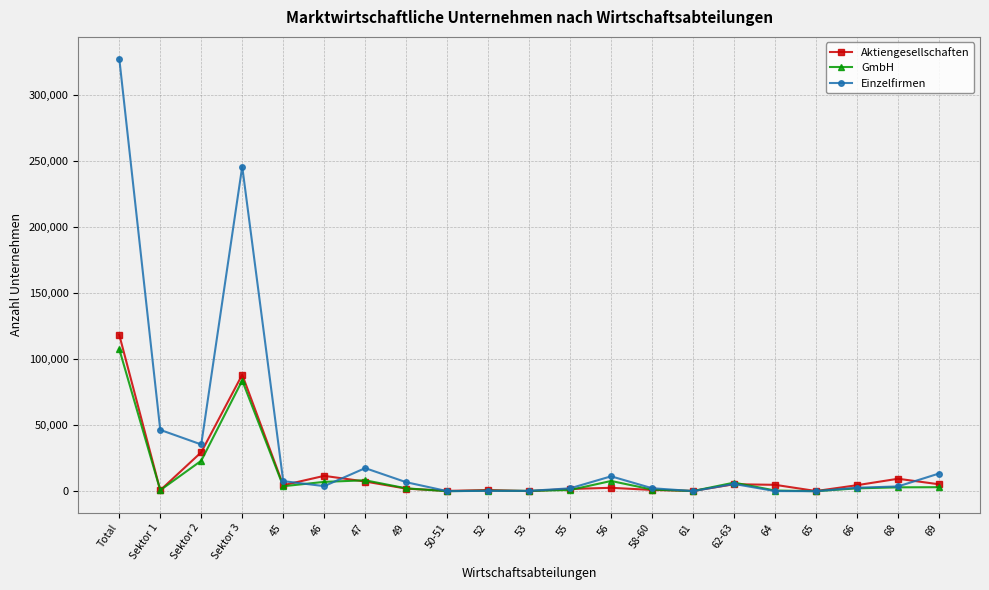

What is the label of the 12th point from the right?

52